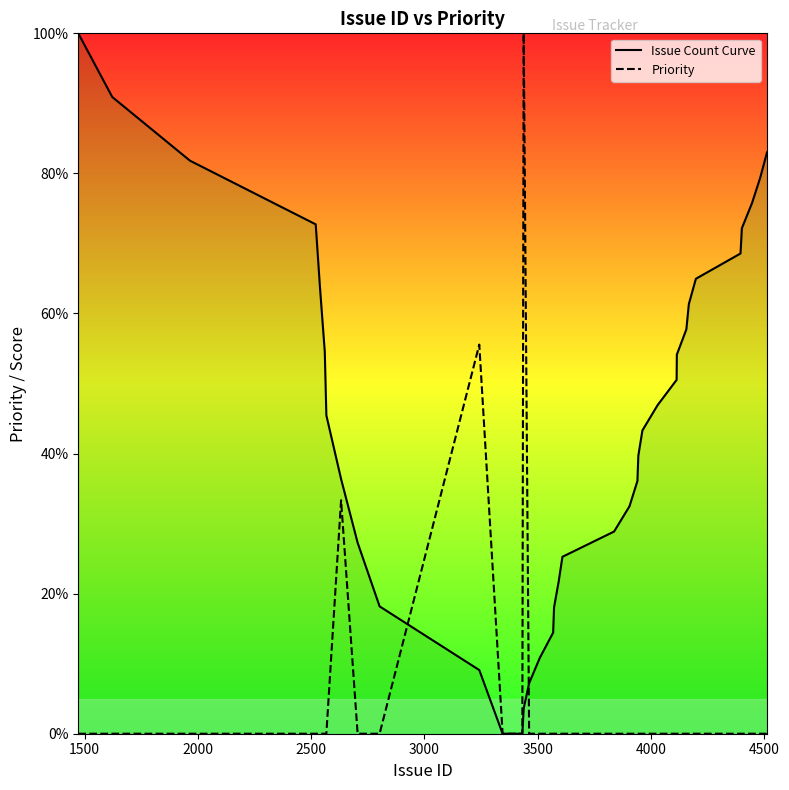

How many categories are shown in the chart?

36